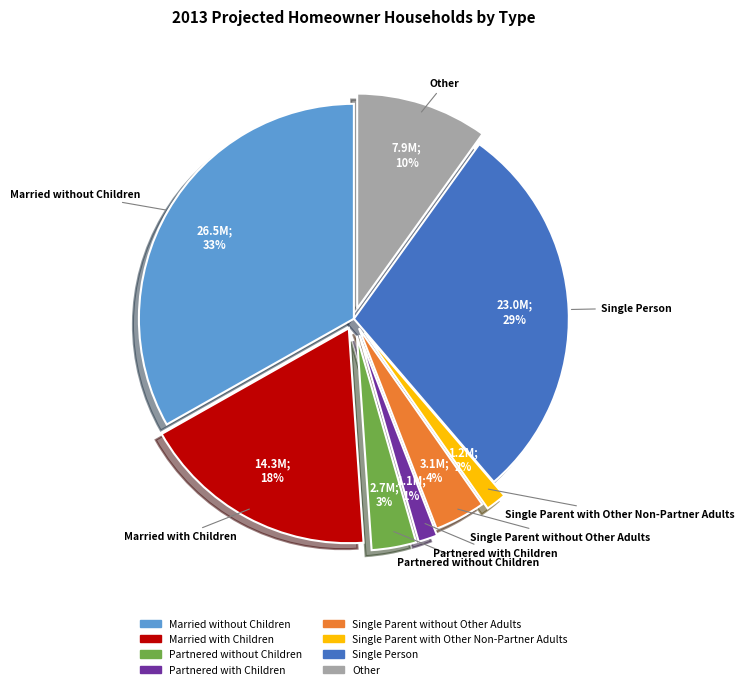

Is there any slice that represents more than half of the pie?

No